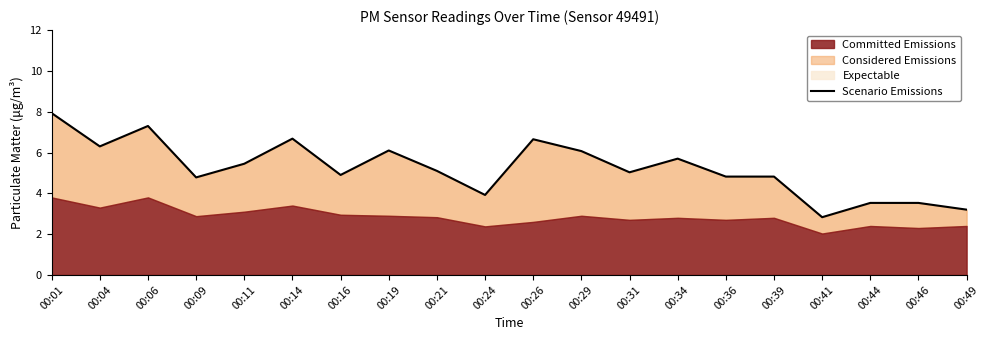

How many data points are less than 5?

9